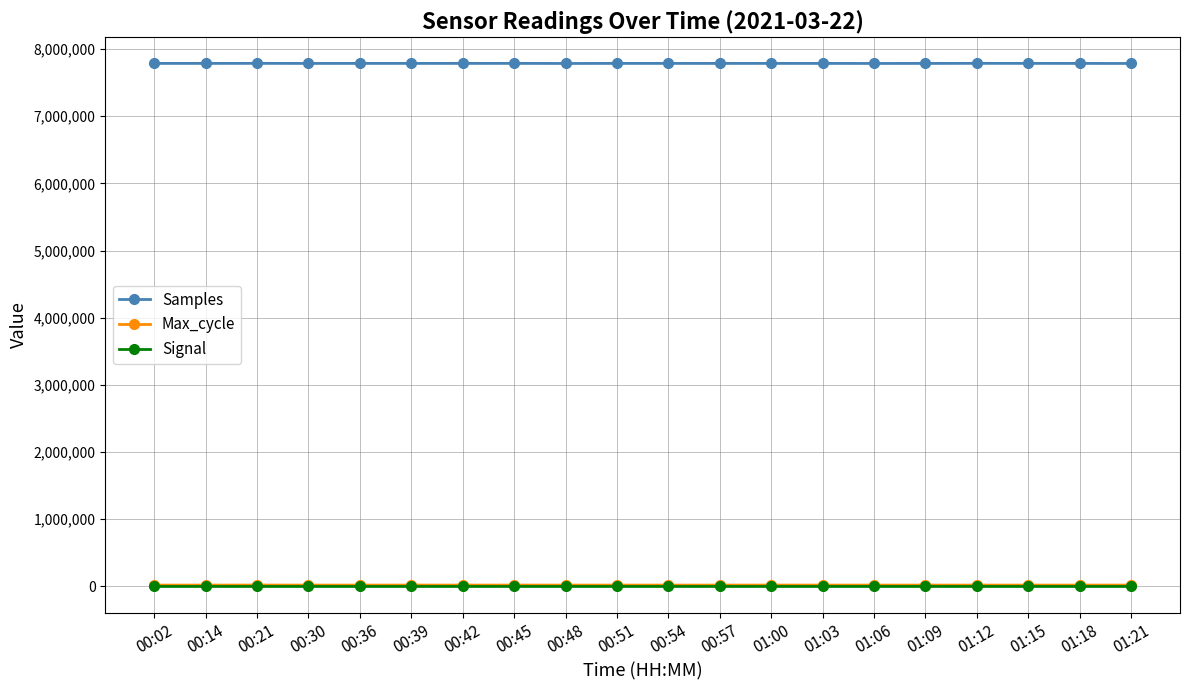

True or false: Samples and Max_cycle cross at least once.

False